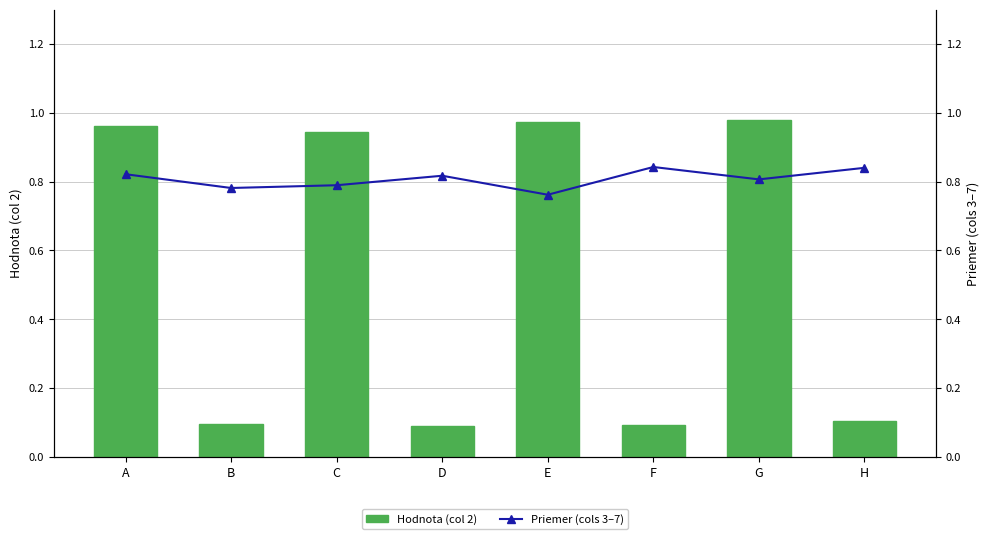

The value of Priemer (cols 3–7) at B is 0.8. True or false?

True